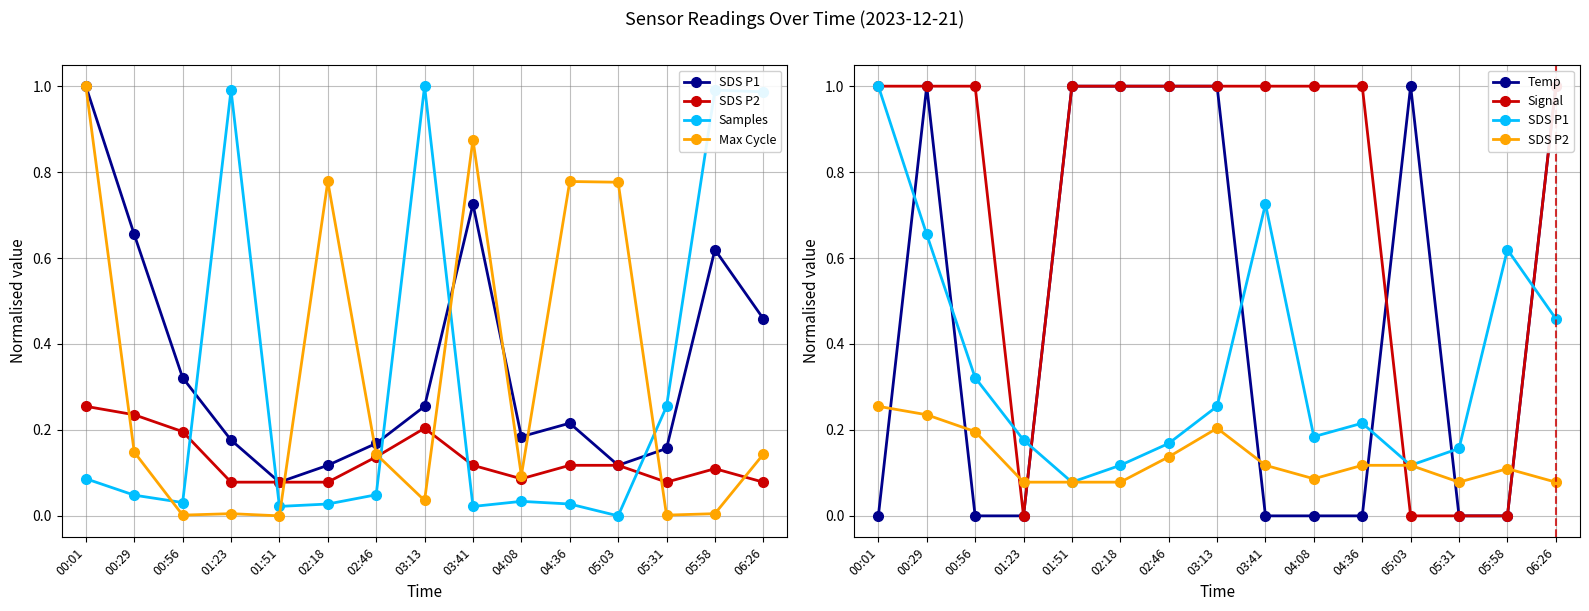

What is the maximum value for Max Cycle?

1.0